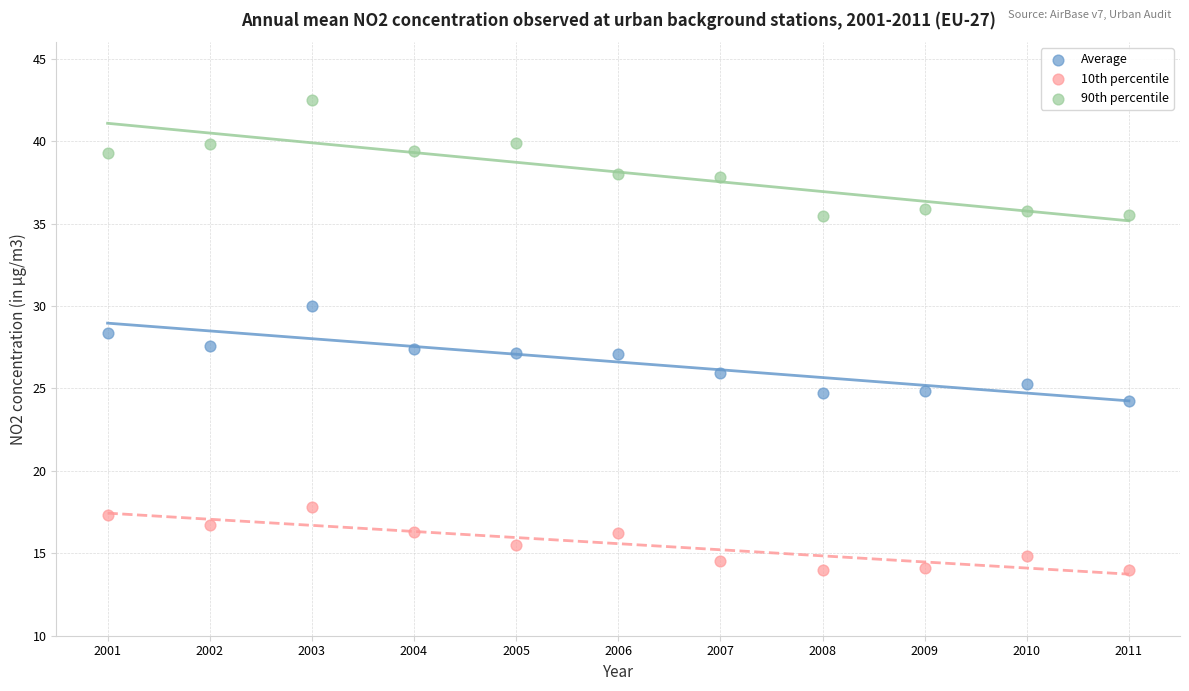

Which series contains the highest Y value?

90th percentile